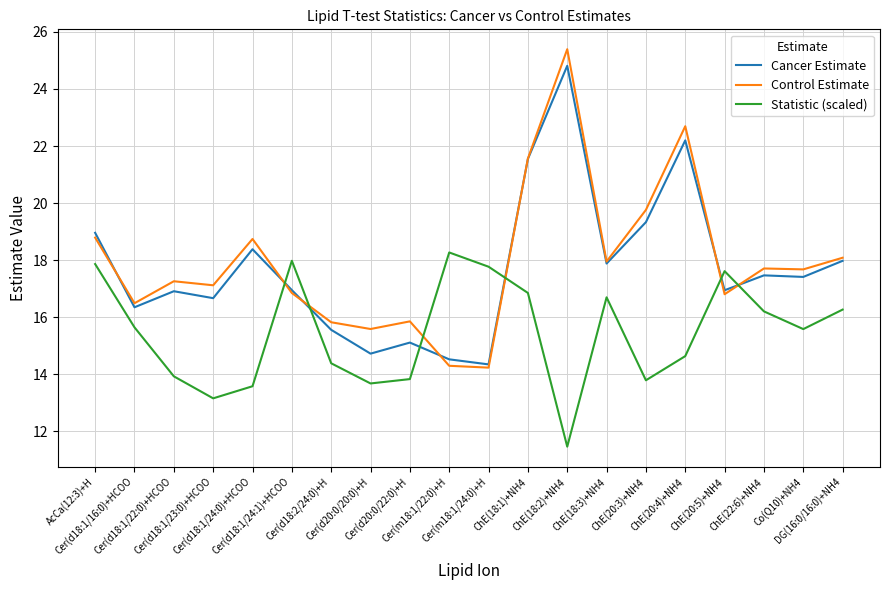

What value does the Control Estimate series have at Cer(m18:1/24:0)+H?

14.2